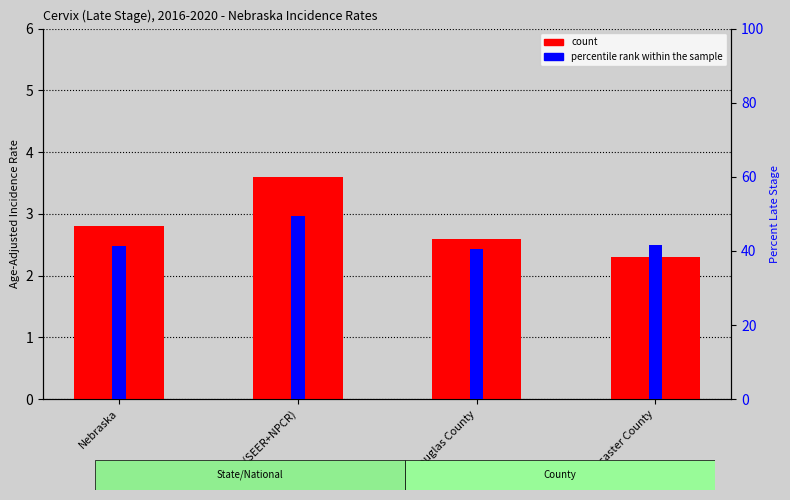

How many count values are between 2 and 3?

3